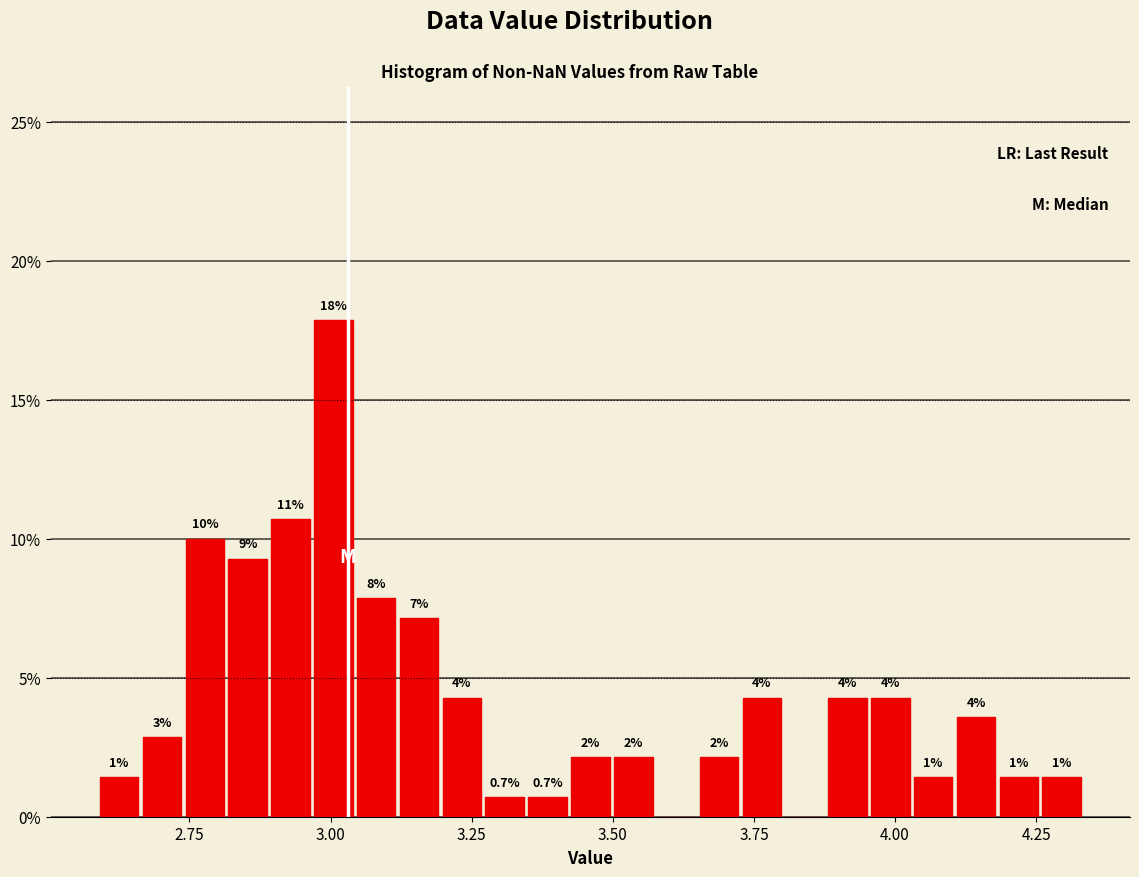

Read against the x-axis, roughly where is the centre of the tallest bar?

3.00